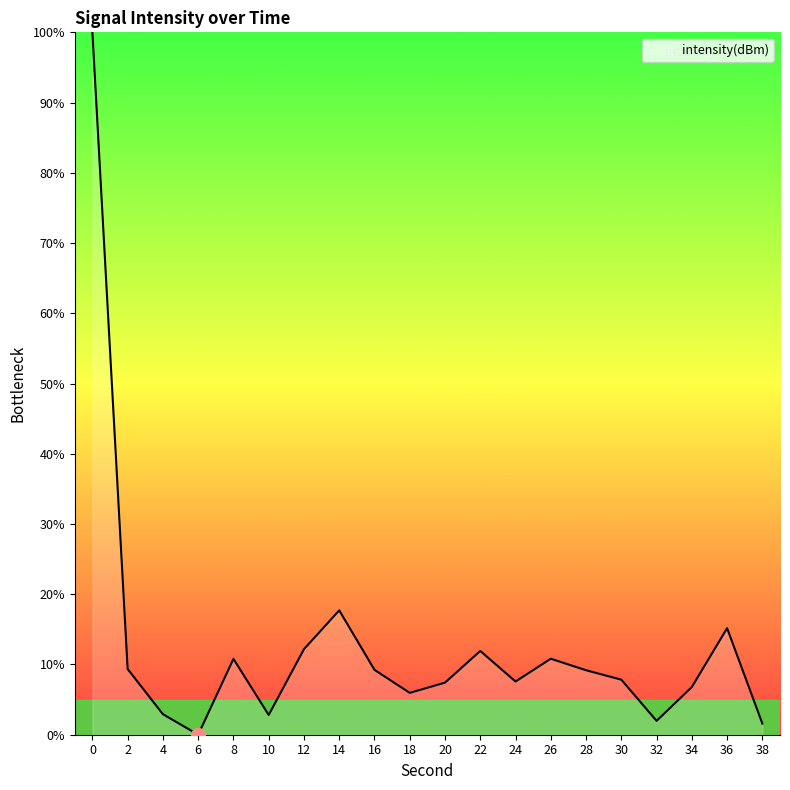

The chart shows a value of 17.7 at 14. True or false?

True